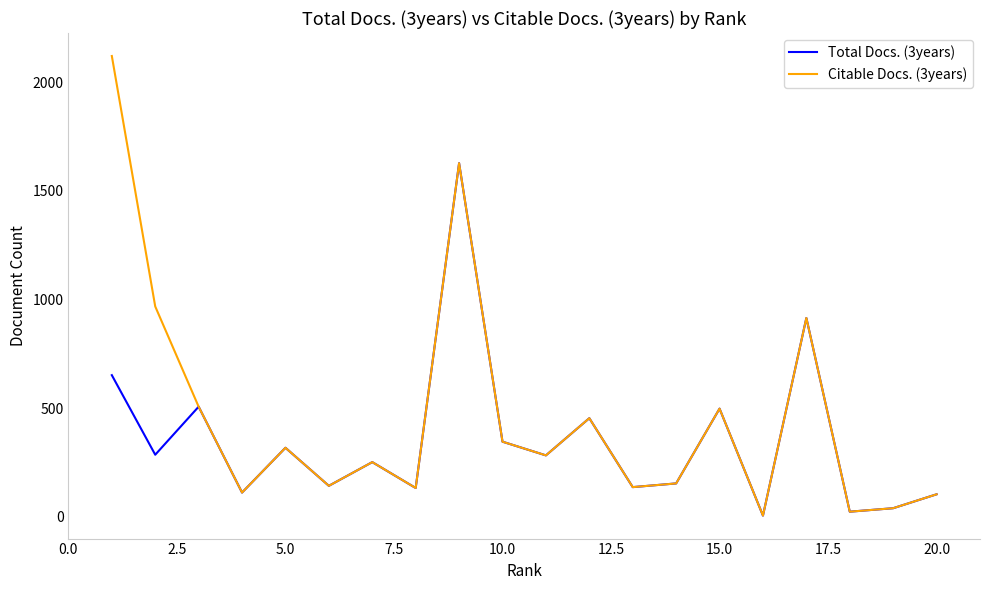

What is the greatest value displayed?

2120